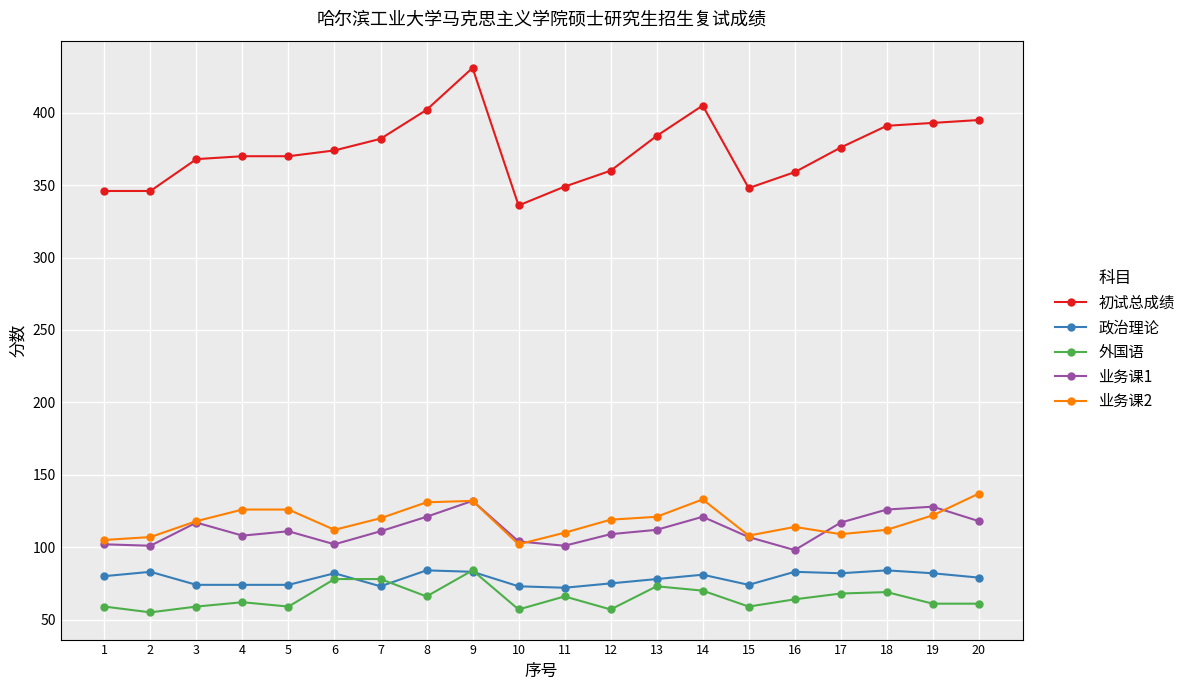

True or false: 政治理论 and 业务课1 cross at least once.

False